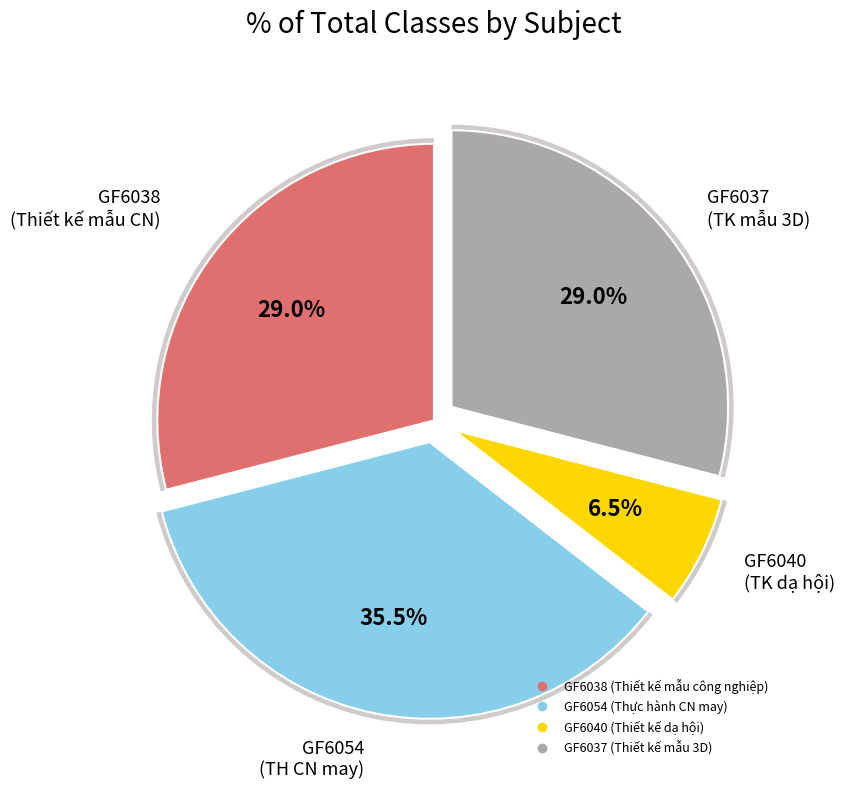

Which has a higher value, GF6037 (Thiết kế mẫu 3D) or GF6040 (Thiết kế dạ hội)?

GF6037 (Thiết kế mẫu 3D)